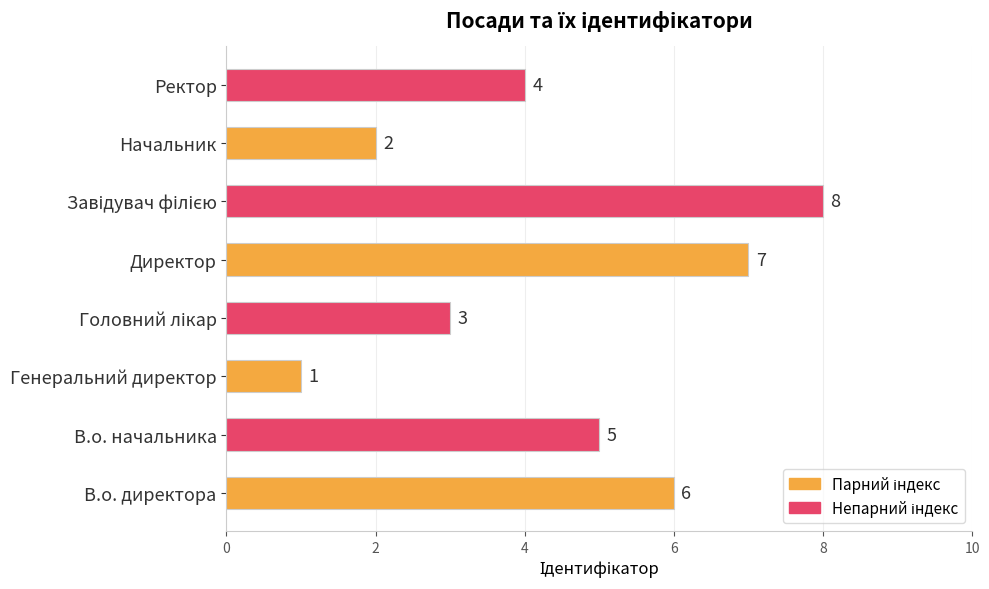

Are the bars horizontal?

Yes